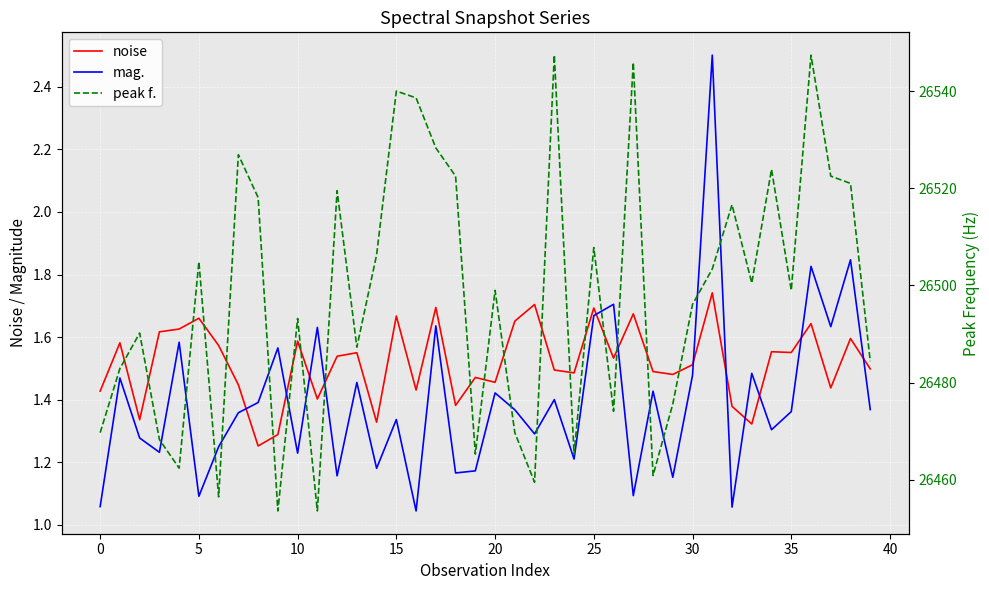

What is the value of the noise point at the 13th from the left?

1.5